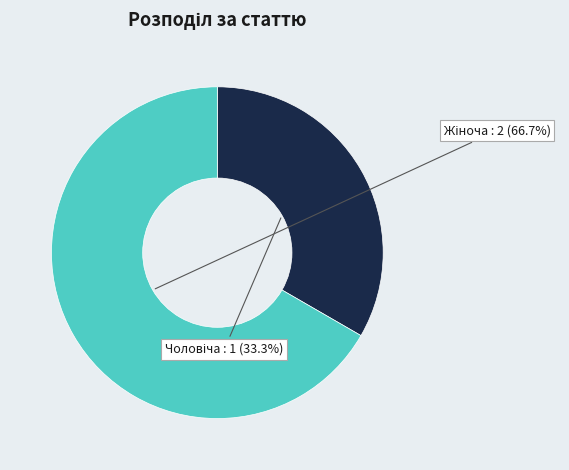

Is there any slice that represents more than half of the pie?

Yes